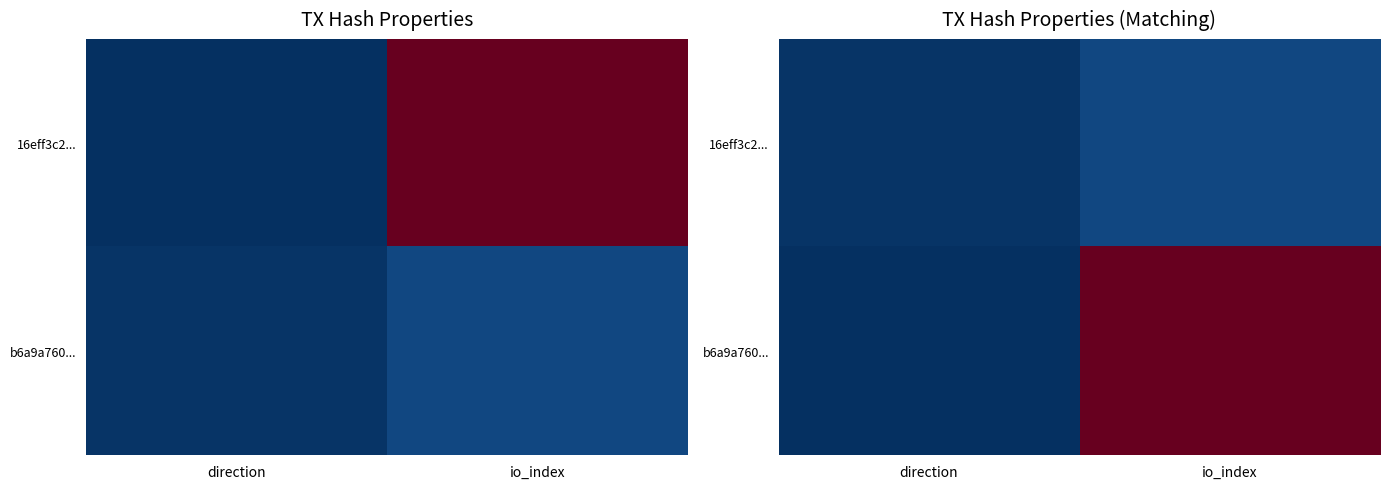

Rank the categories by b6a9a760... value from lowest to highest.

direction, io_index